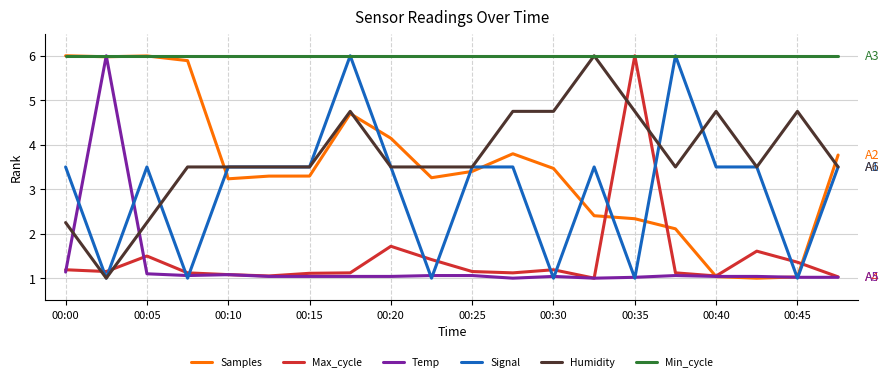

What is the maximum value shown in the chart?

6.0